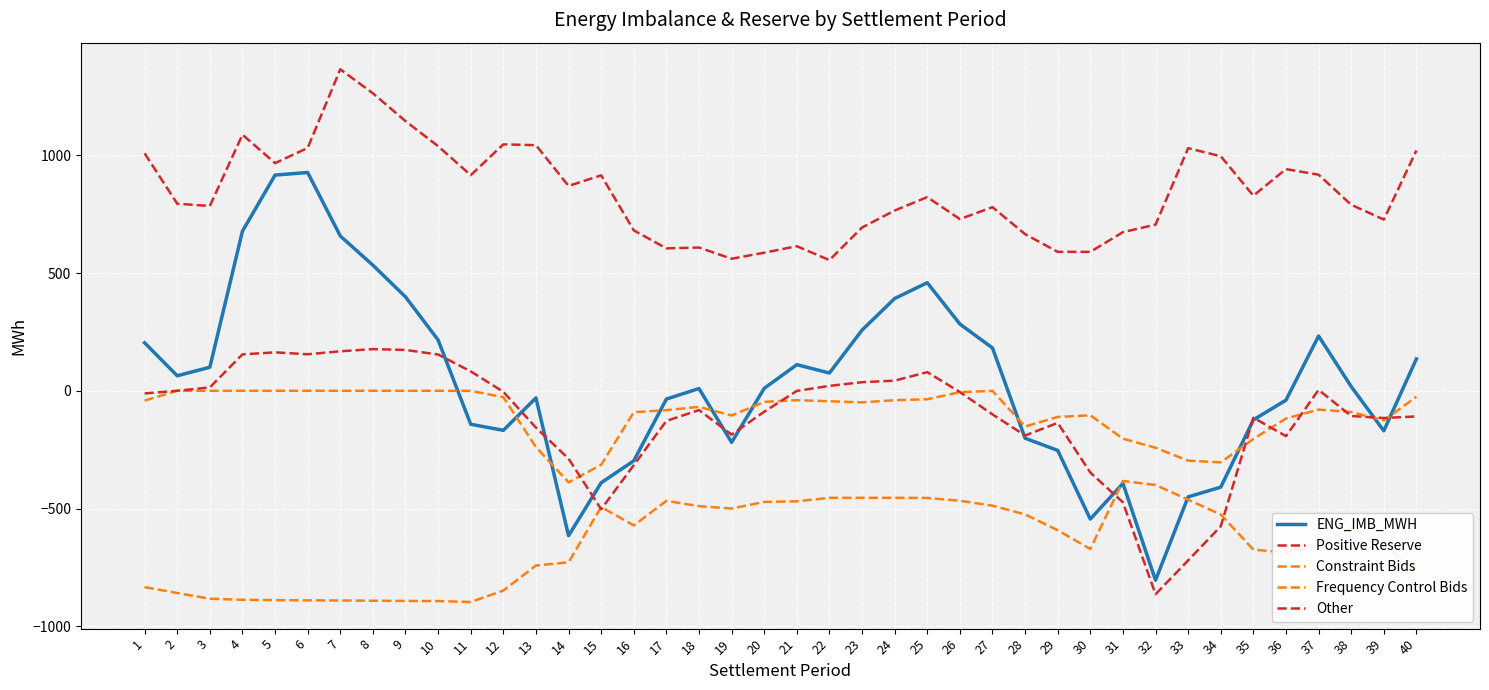

True or false: ENG_IMB_MWH has more than 0 interior local peaks.

True